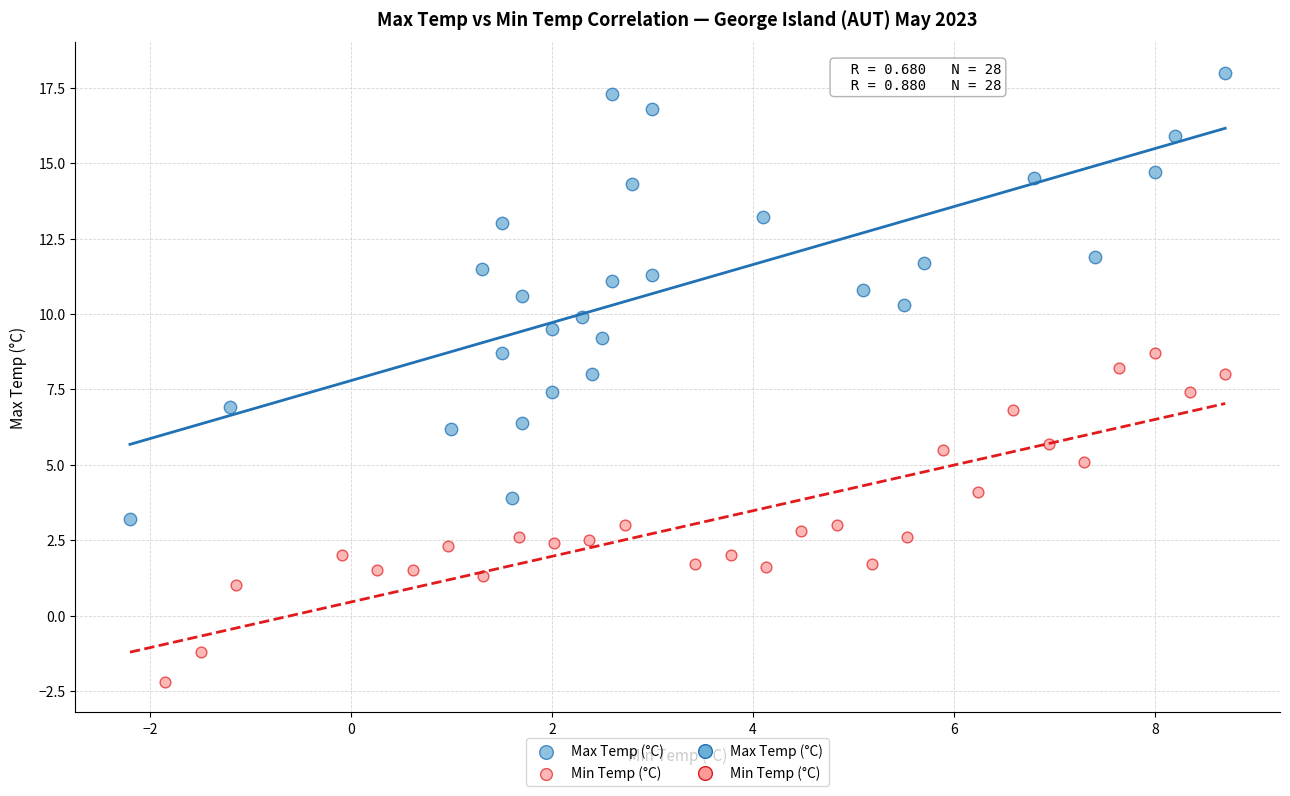

Which series reaches the minimum Y coordinate?

Min Temp (°C)